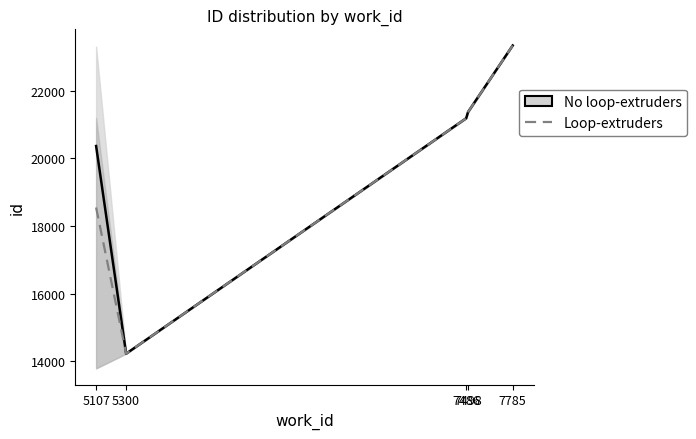

What is the value of the No loop-extruders point at the 3rd from the left?

21182.0